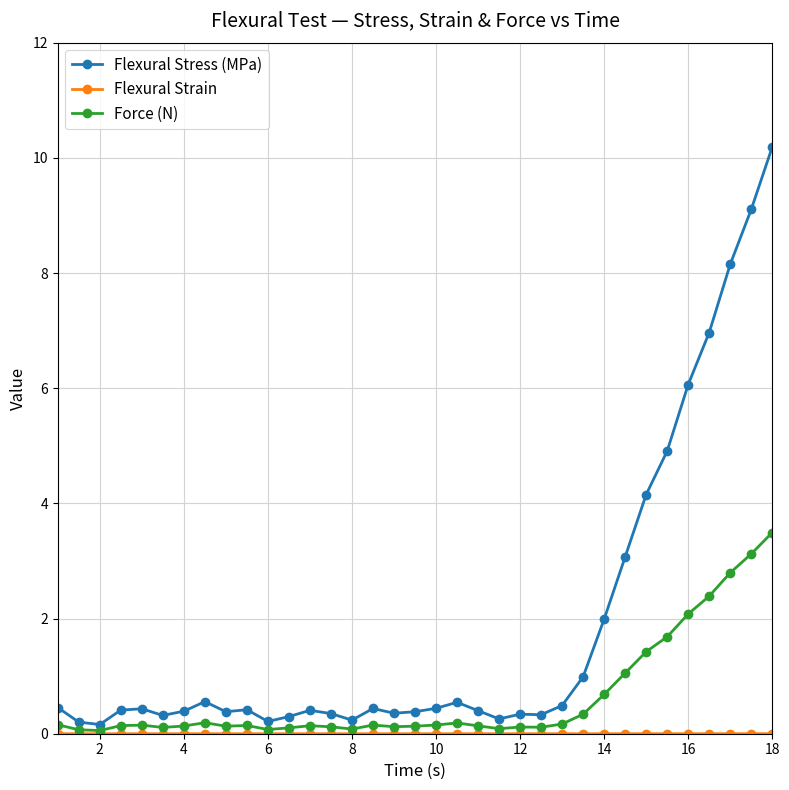

True or false: Force (N) has more than 2 interior local peaks.

True